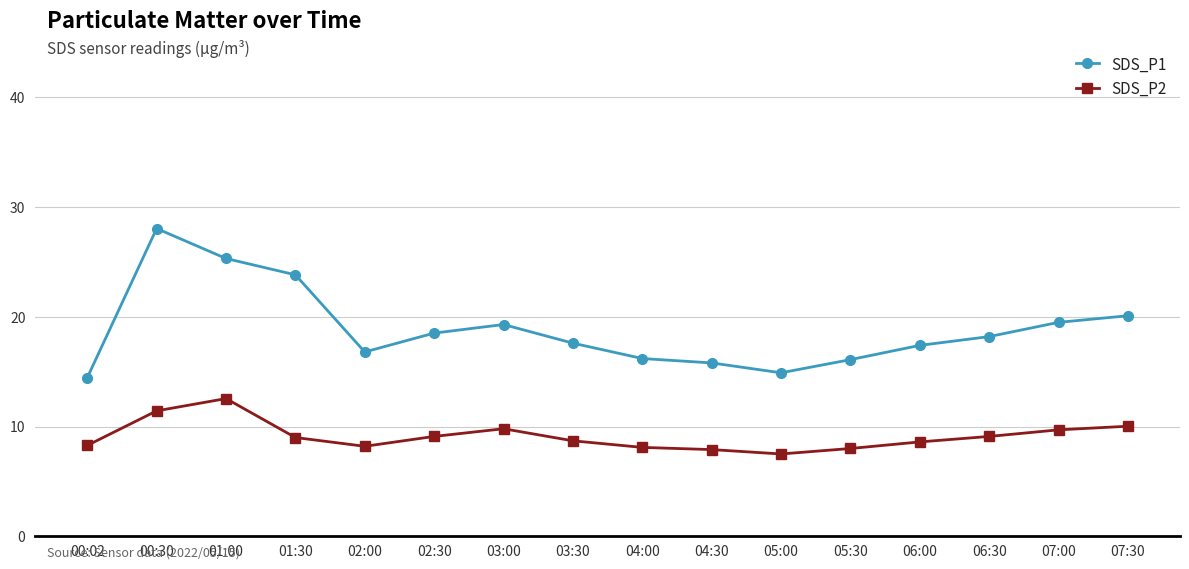

Which series has the largest total across all categories?

SDS_P1